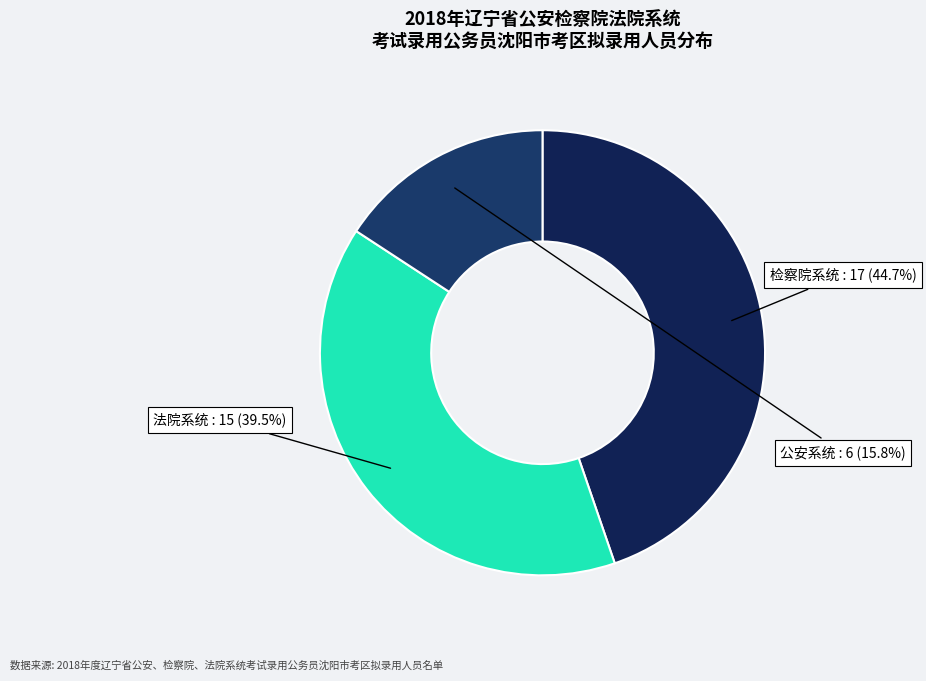

Rank the categories by value from highest to lowest.

检察院系统, 法院系统, 公安系统